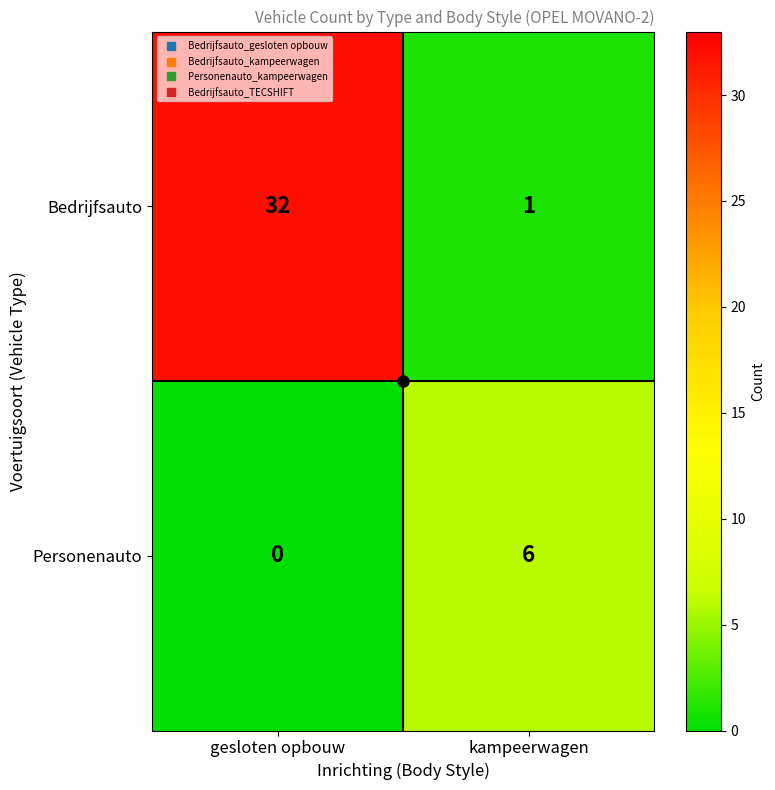

Rank the series by their maximum value, from highest to lowest.

Bedrijfsauto, Personenauto